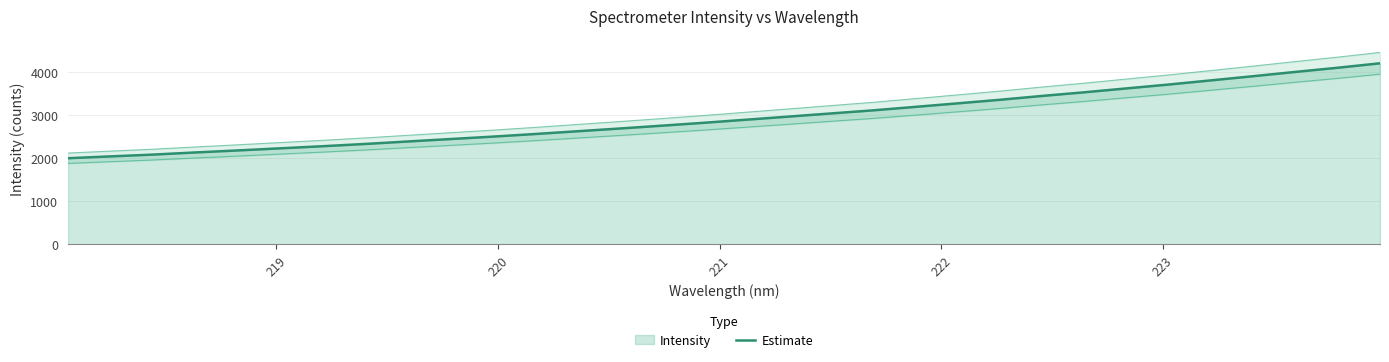

What is the maximum value for Estimate?

4197.7